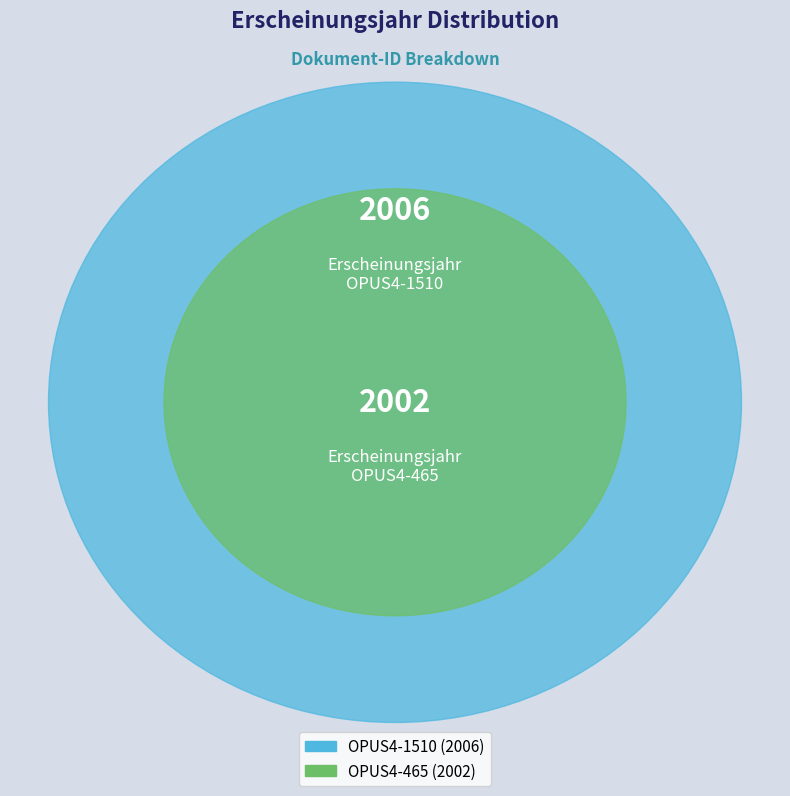

What portion of the pie excludes OPUS4-1510?

50.0%